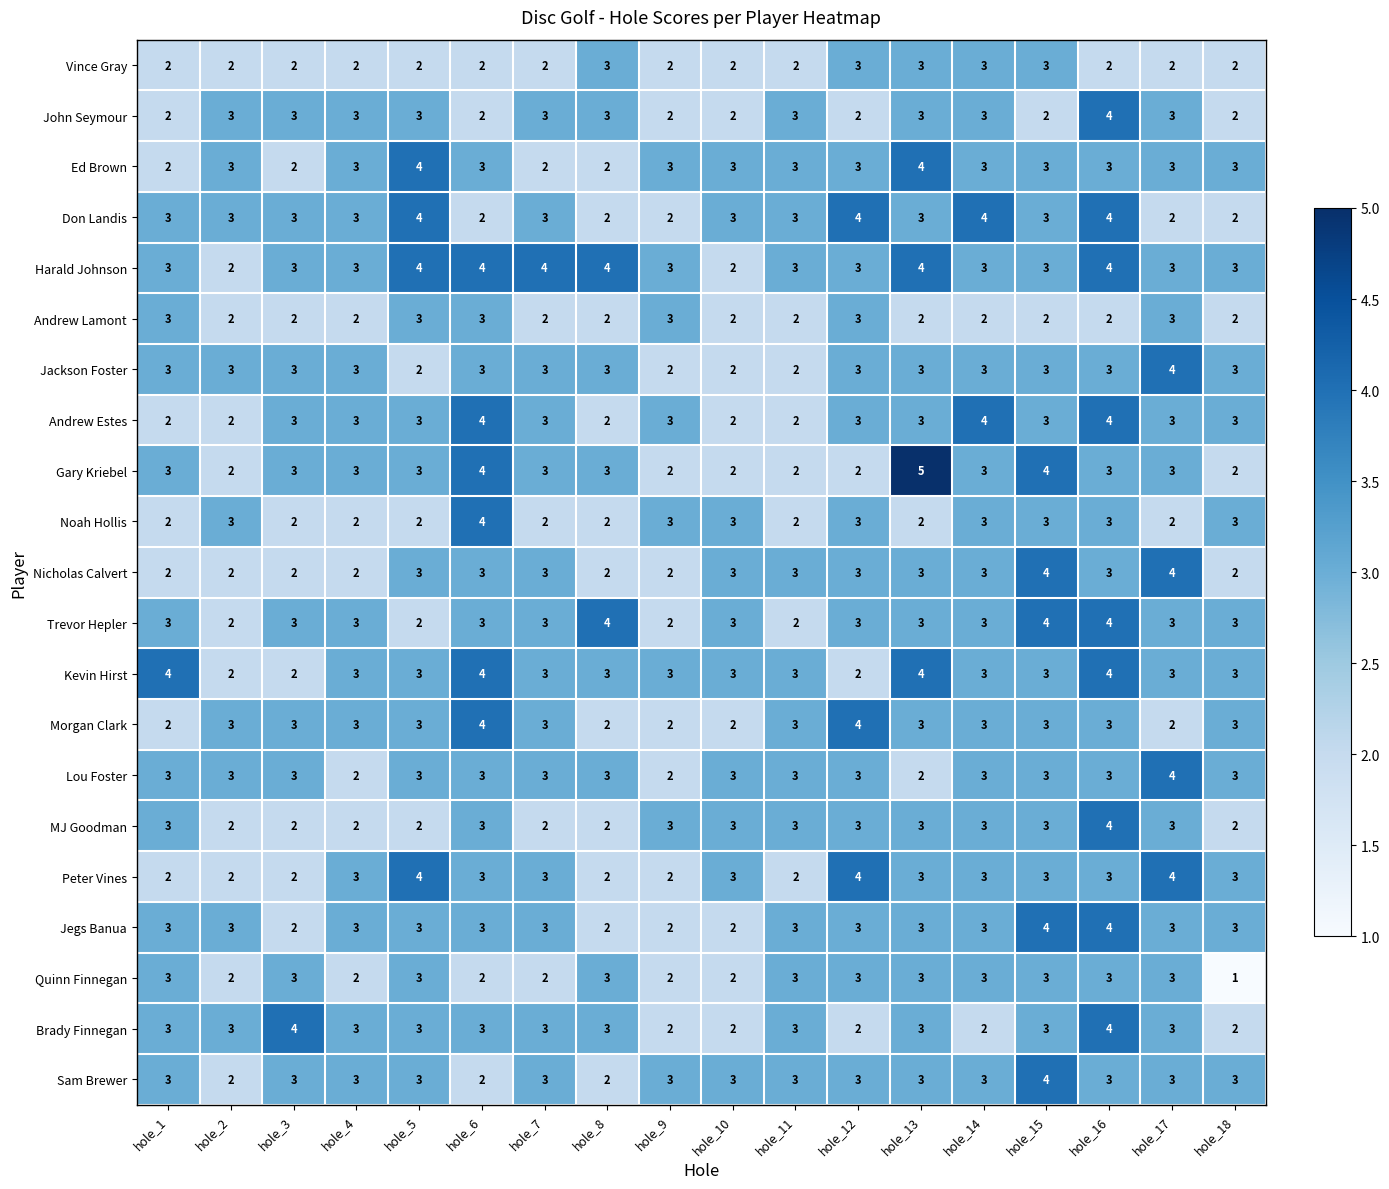

Count the number of categories in the chart.

18